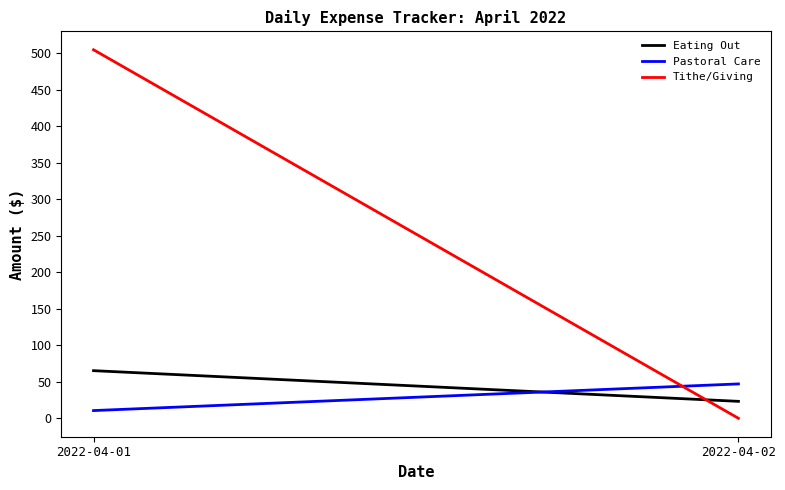

Reading left to right, list all the values displayed in this chart.

Eating Out: 65.3	23.2
Pastoral Care: 10.6	47.1
Tithe/Giving: 505.0	0.0